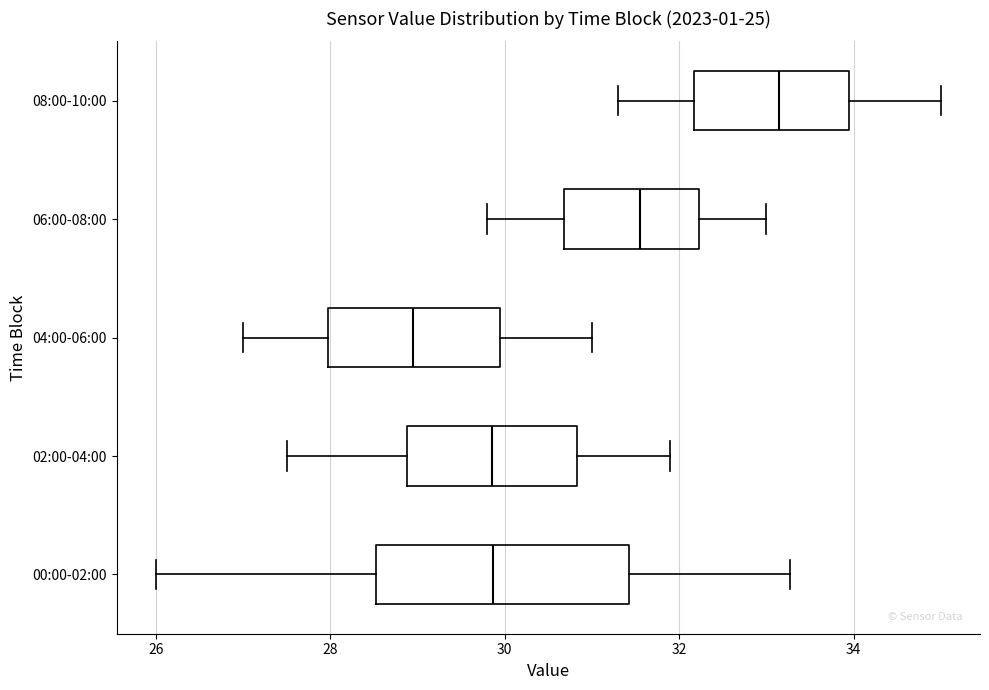

Comparing the boxes themselves (not the whiskers), which one is the widest?

00:00-02:00